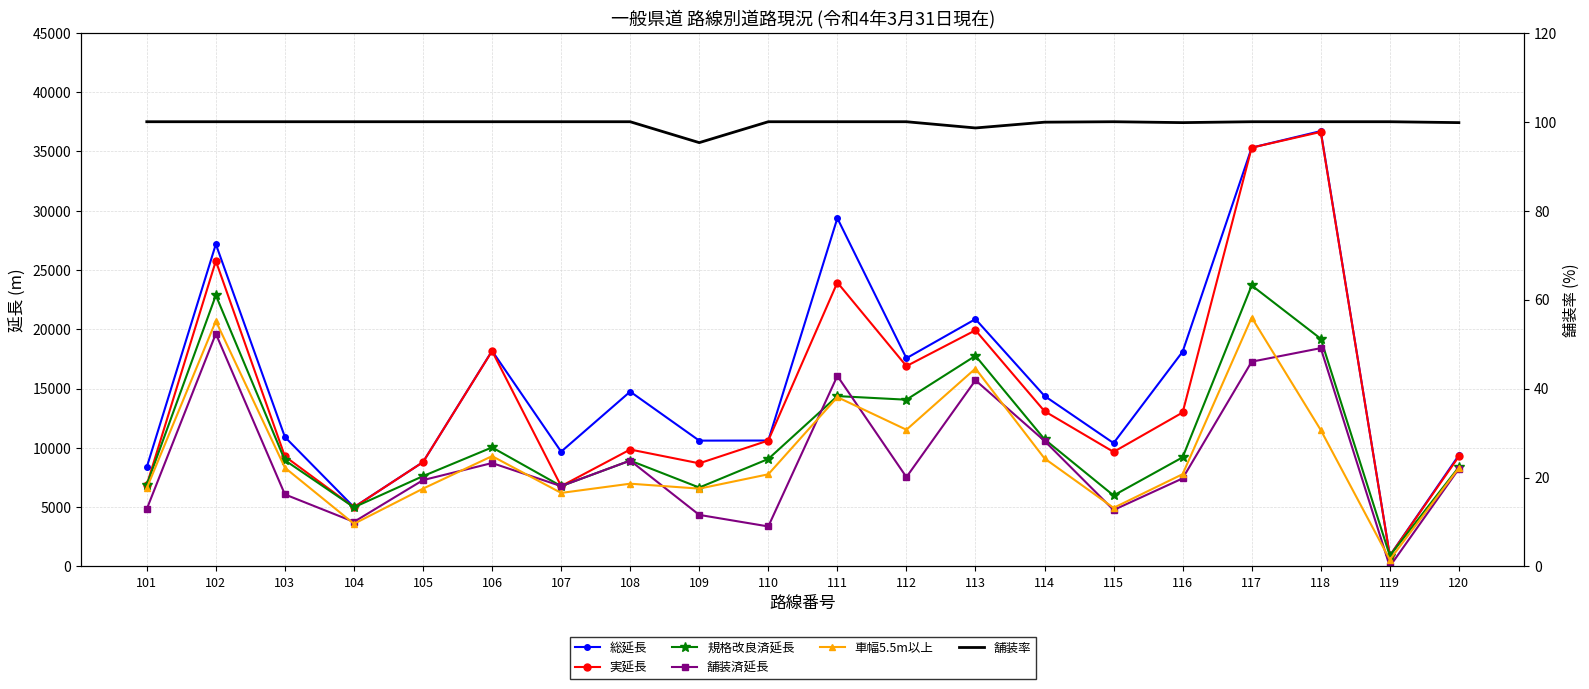

At which label does 舗装率 reach its minimum?

109